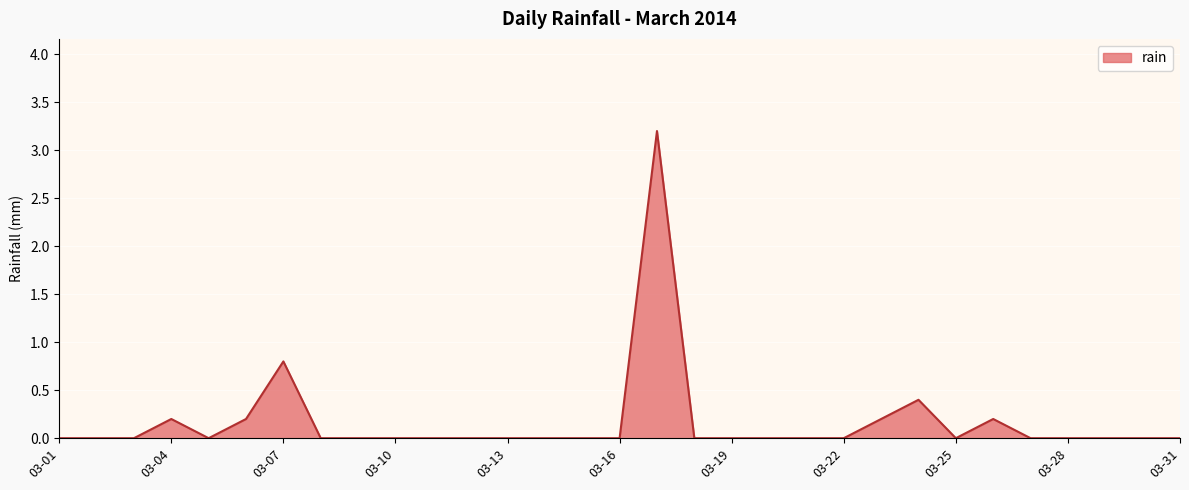

What is the greatest value displayed?

3.2